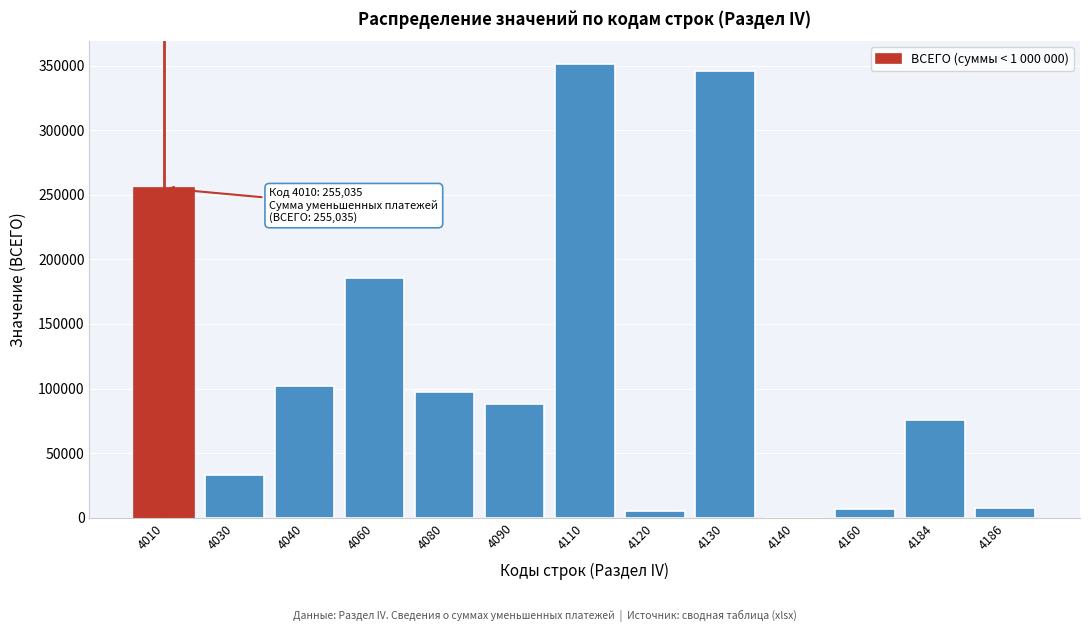

What is the maximum value shown in the chart?

351306